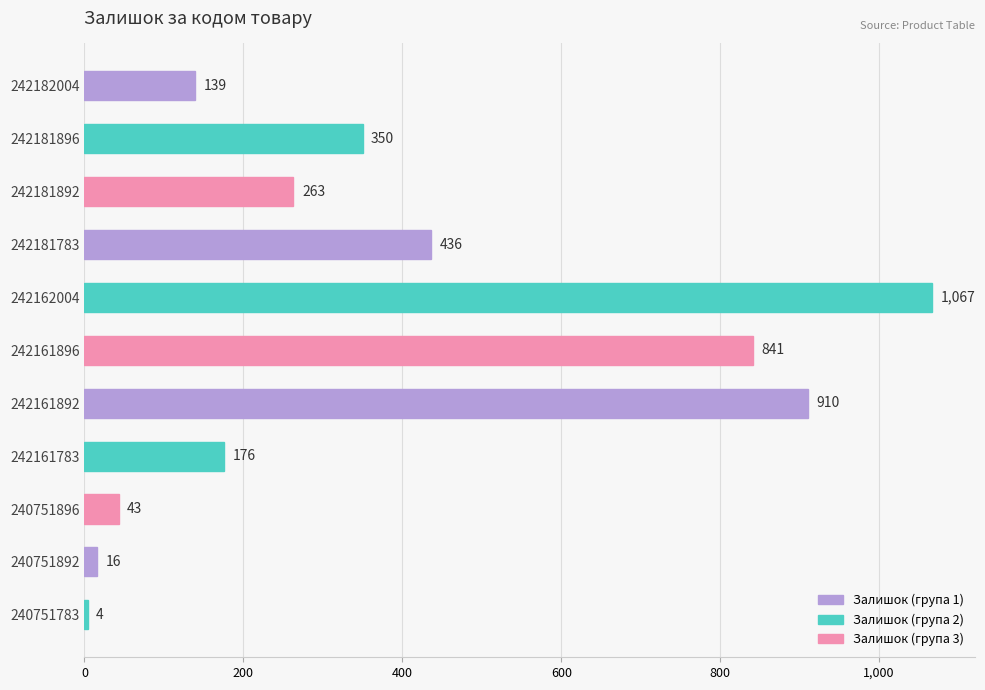

Where is the data nearest to the value 535?

242181783